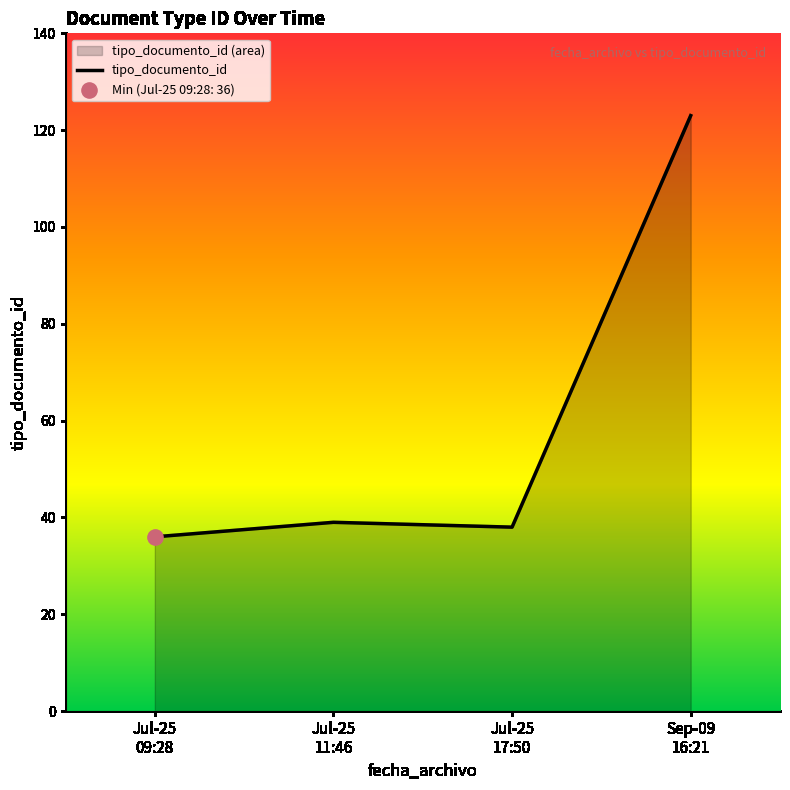

What is the change in value from Jul-25
11:46 to Sep-09
16:21?

+84